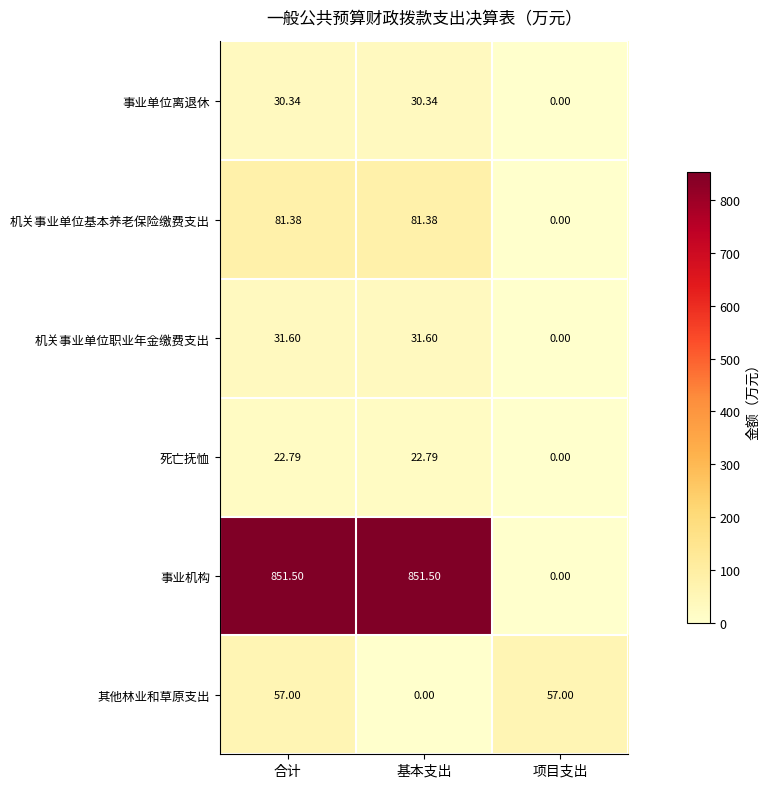

Where does the 机关事业单位职业年金缴费支出 series first go above 31?

合计